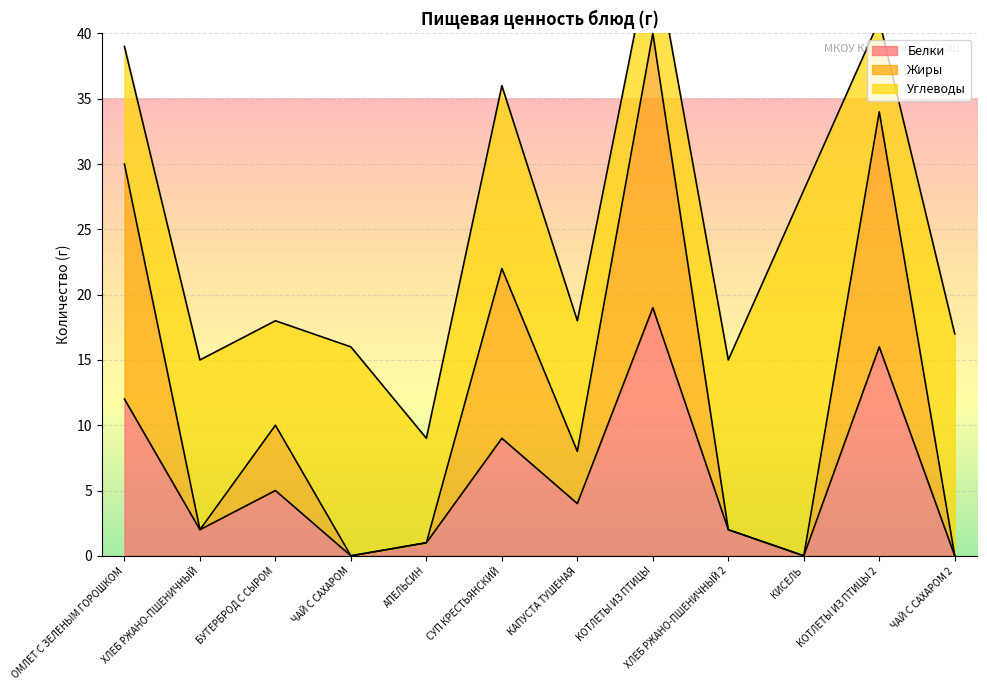

Which category has the highest value in the Жиры series?

КОТЛЕТЫ ИЗ ПТИЦЫ